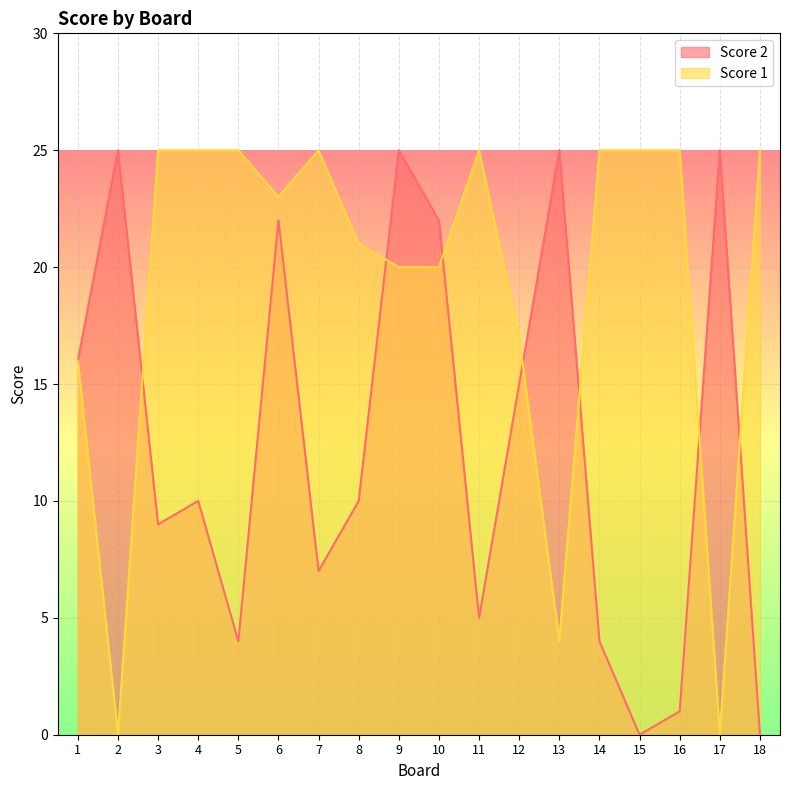

What is the sum of all Score 2 values?

225